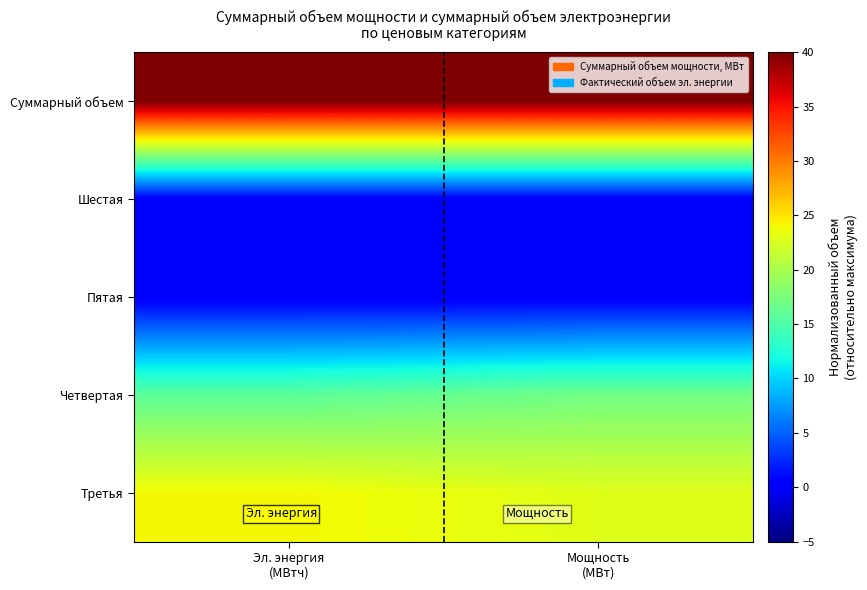

Which has a higher value, Мощность
(МВт) or Эл. энергия
(МВтч)?

Эл. энергия
(МВтч)